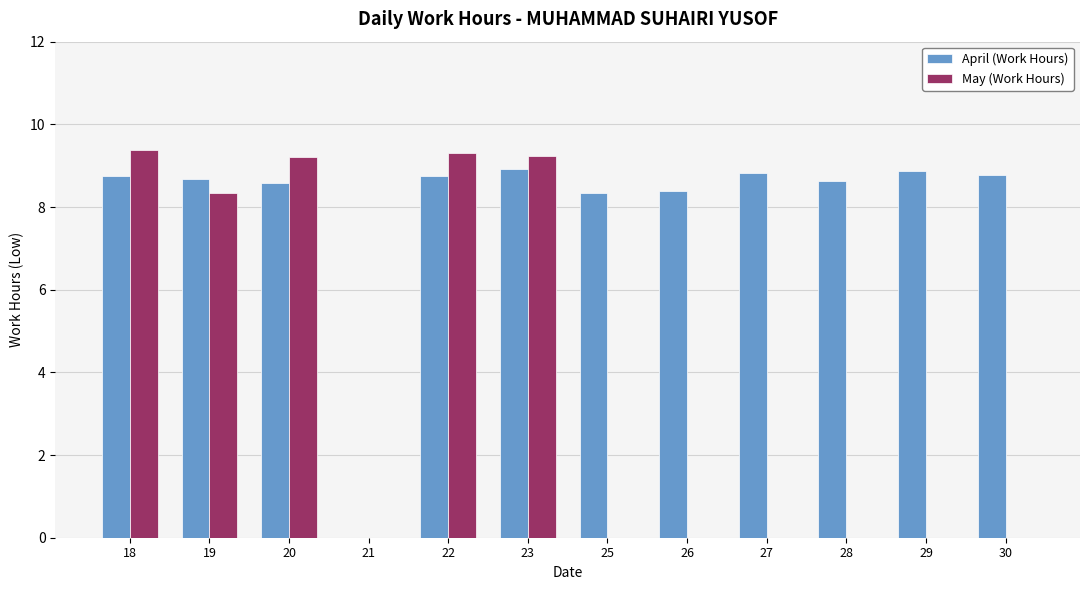

The May (Work Hours) series shows 0.0 at 30. True or false?

True